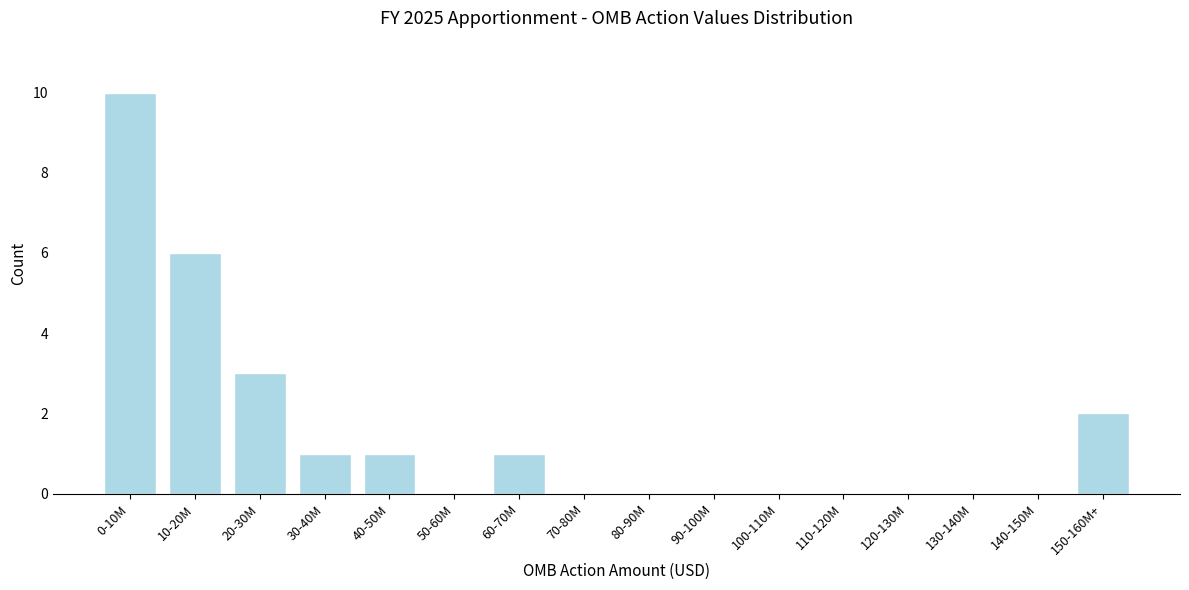

Reading right to left, transcribe all the data shown in this chart.

150-160M+=2	140-150M=0	130-140M=0	120-130M=0	110-120M=0	100-110M=0	90-100M=0	80-90M=0	70-80M=0	60-70M=1	50-60M=0	40-50M=1	30-40M=1	20-30M=3	10-20M=6	0-10M=10